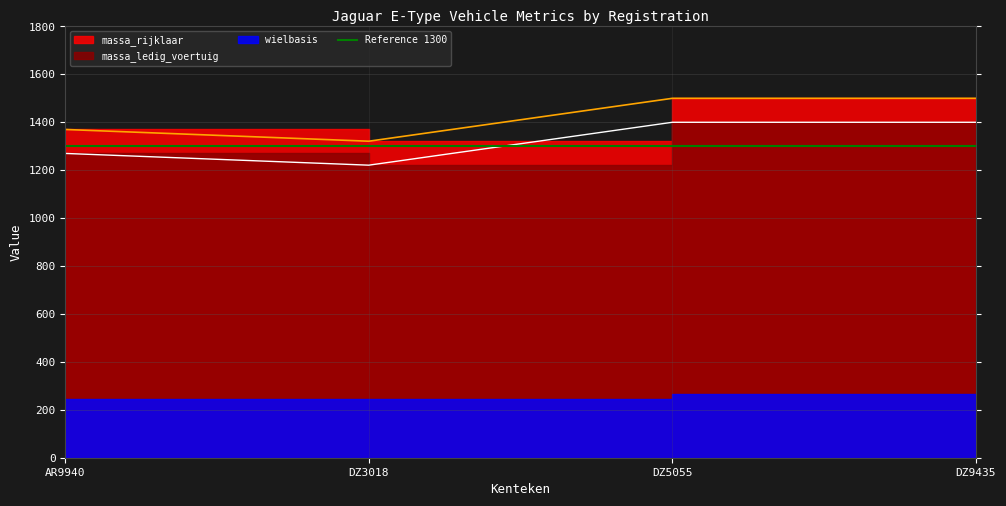

Where is massa_ledig_voertuig nearest to the value 1410?

AR9940